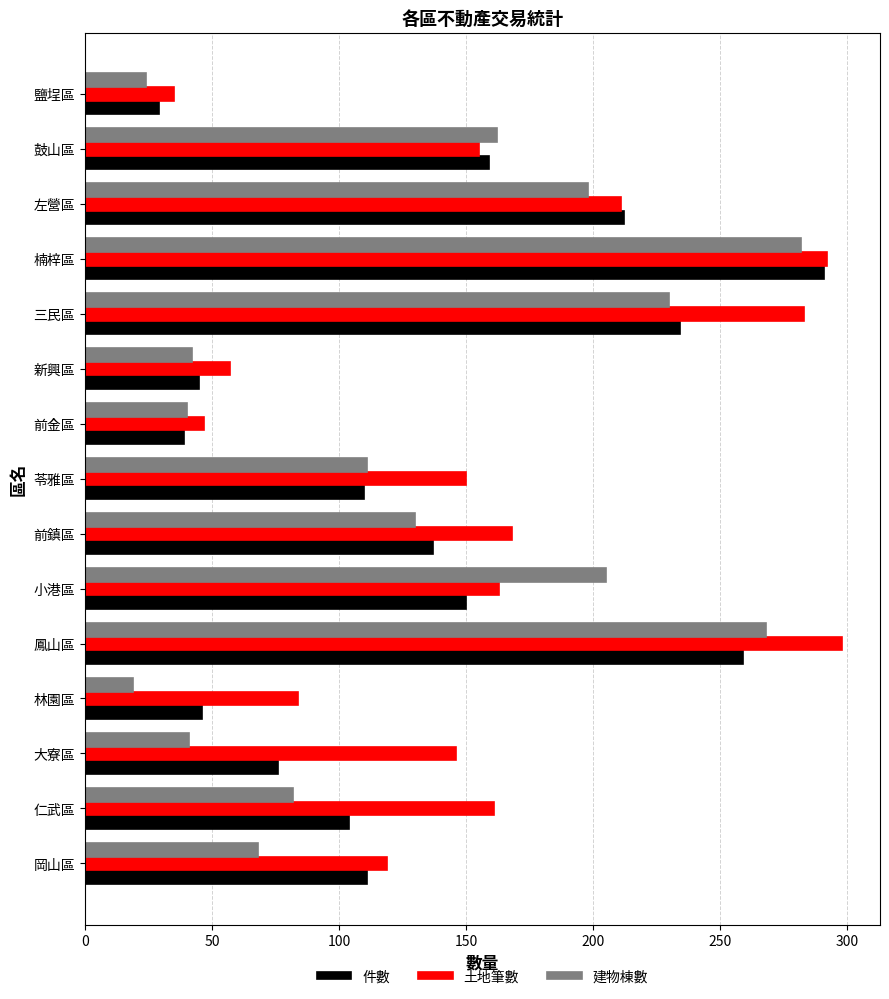

What is the sum of all 件數 values?

2002